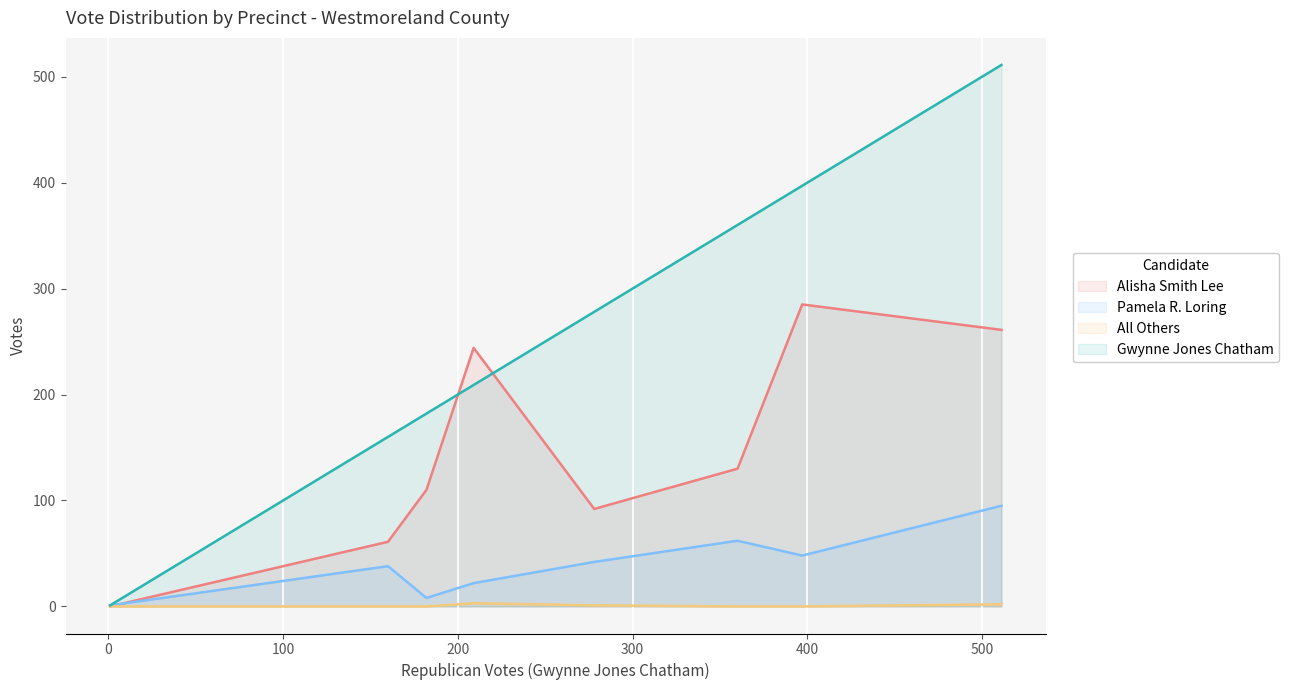

In Alisha Smith Lee, how many points are higher than both neighbors (excluding endpoints)?

2